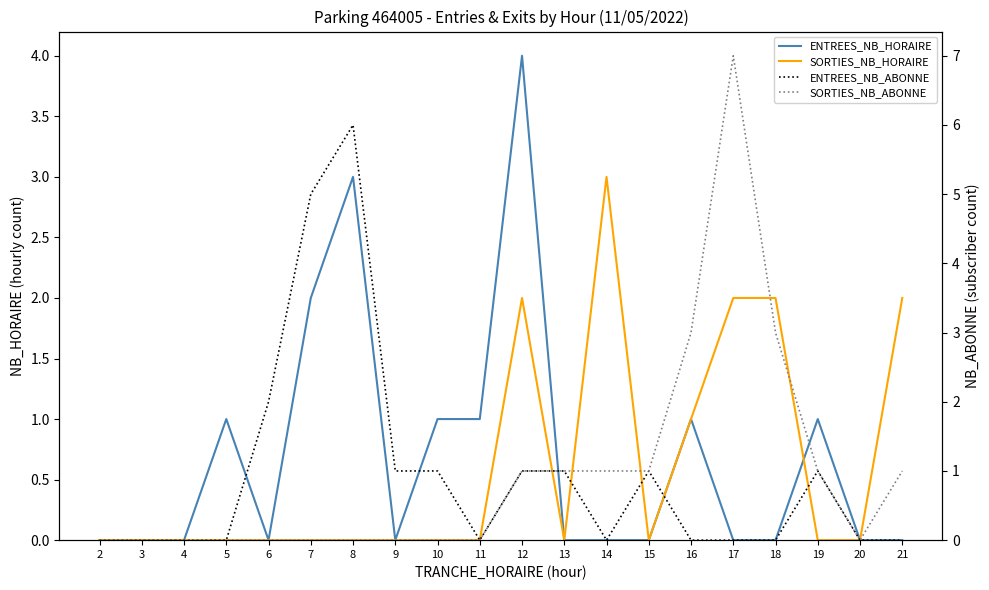

True or false: SORTIES_NB_HORAIRE has more than 0 points higher than both neighbors.

True